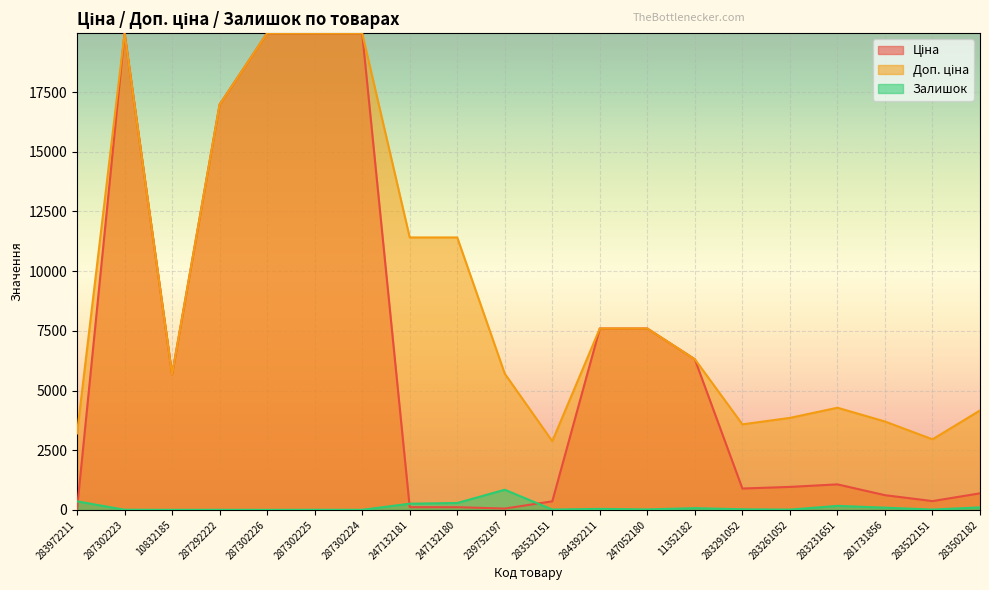

At how many categories does at least one series exceed 14790?

5